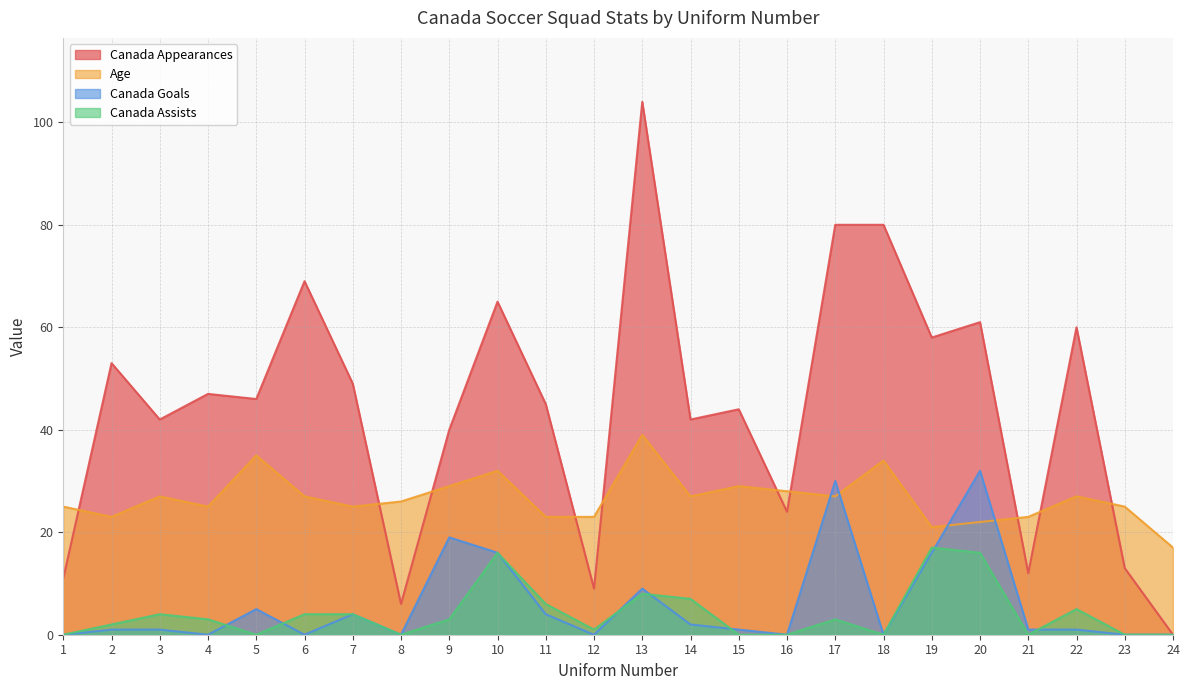

How many categories are shown in the chart?

24